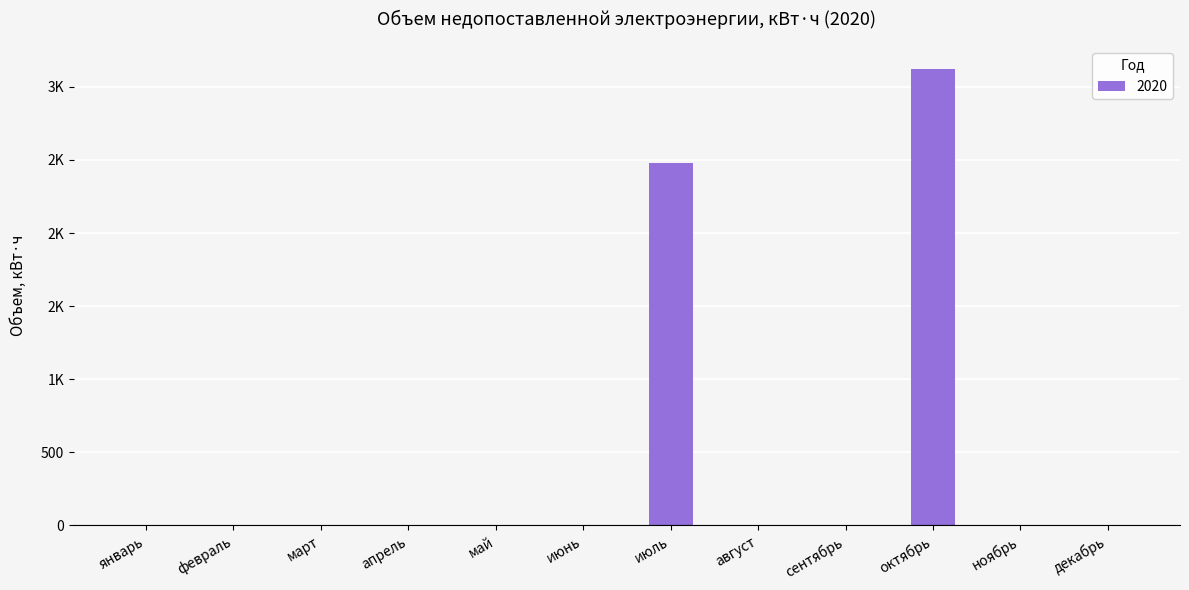

Reading right to left, list all the values displayed in this chart.

0.0	0.0	3123.2	0.0	0.0	2477.8	0.0	0.0	0.0	0.0	0.0	0.0